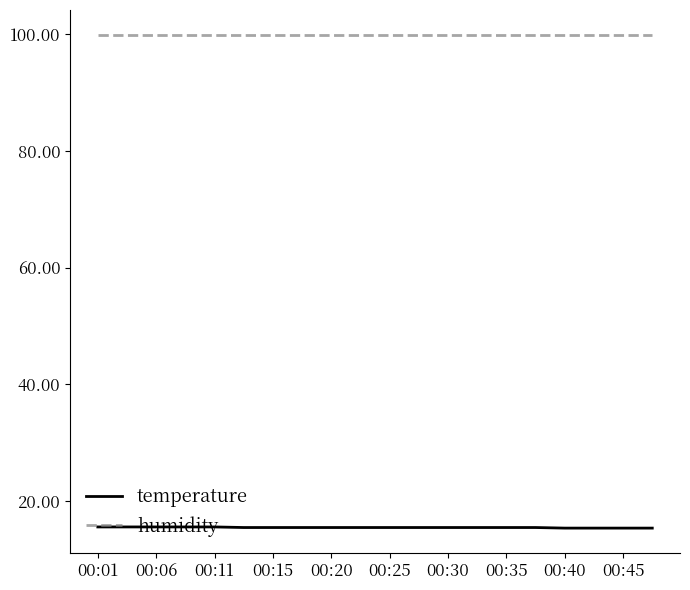

What is the lowest value of the humidity series?

99.9